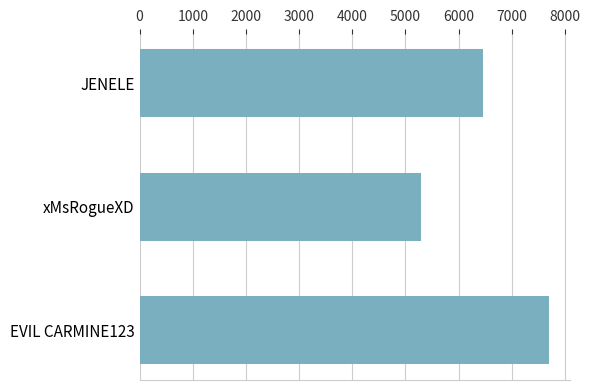

Rank the categories by value from highest to lowest.

EVIL CARMINE123, JENELE, xMsRogueXD